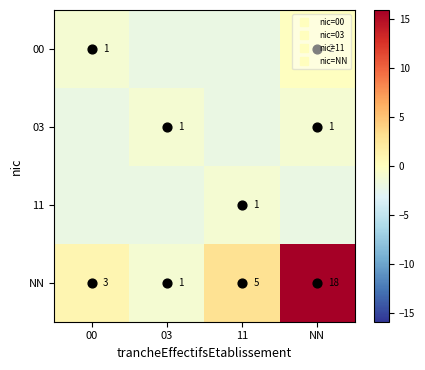

List the labels in order of 00 value, largest first.

NN, 00, 03, 11